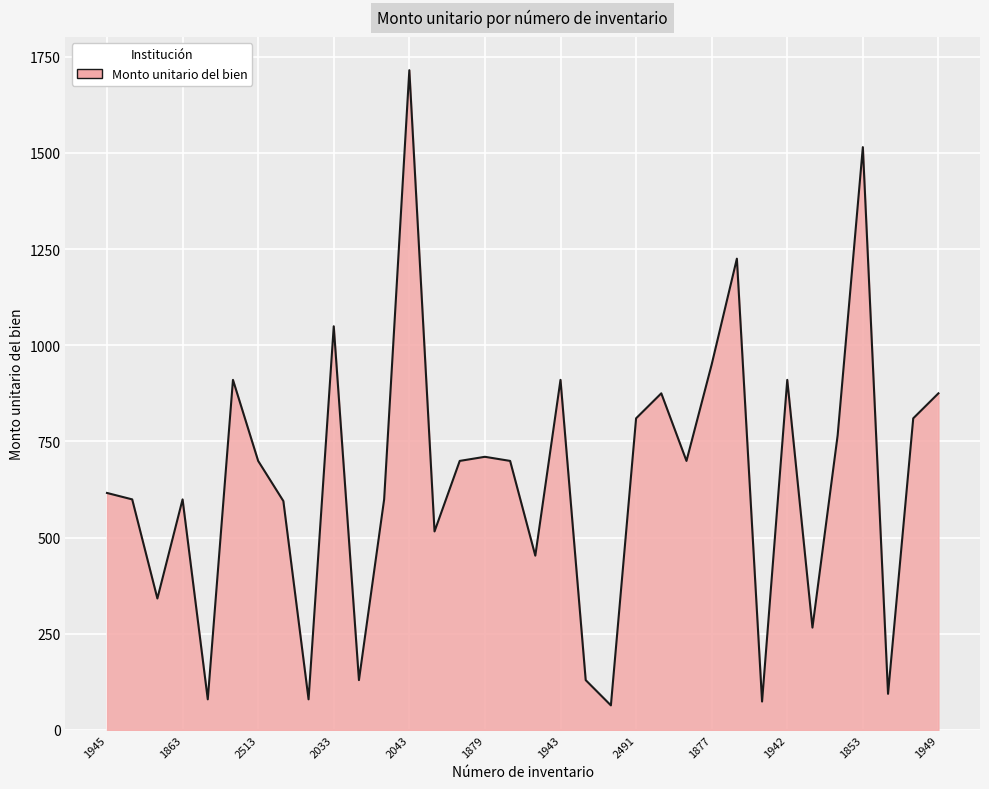

What is the difference between the maximum and minimum values?

1651.2